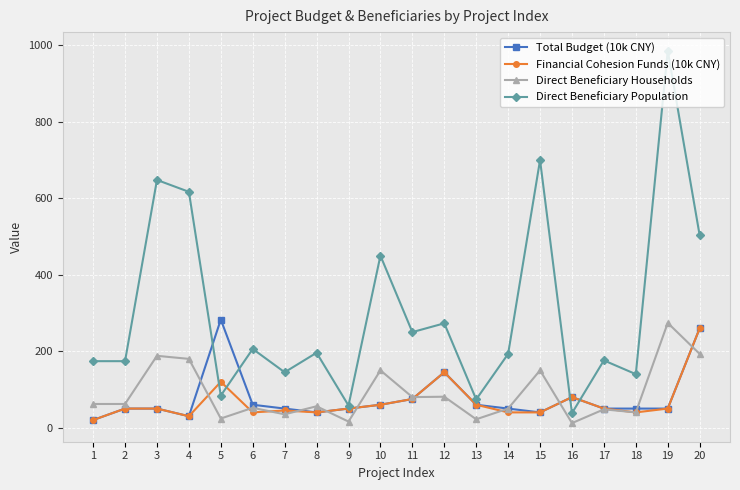

Where is the first local minimum for Financial Cohesion Funds (10k CNY)?

4